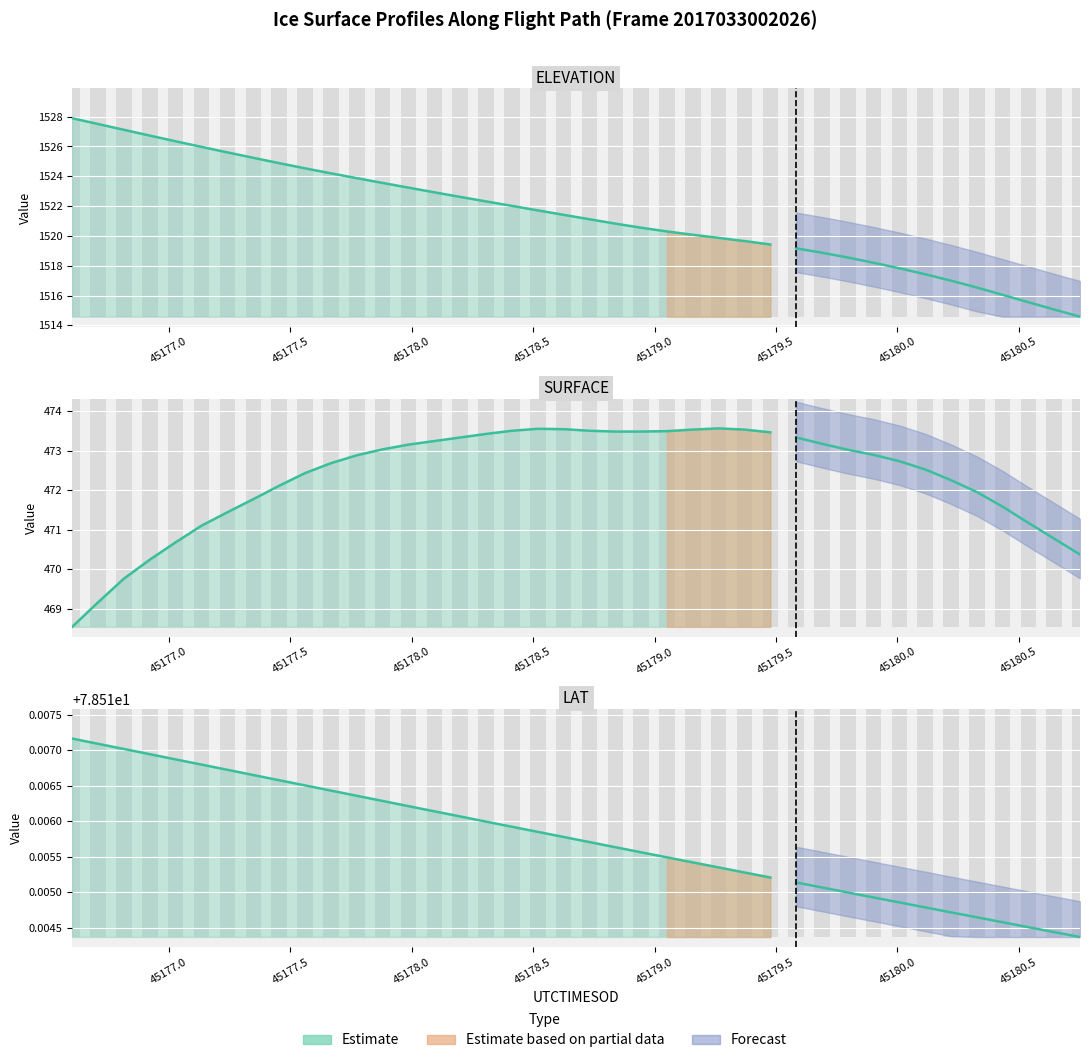

What is the difference between the second highest and second lowest values in the ELEVATION (Estimate line) series?

7.8